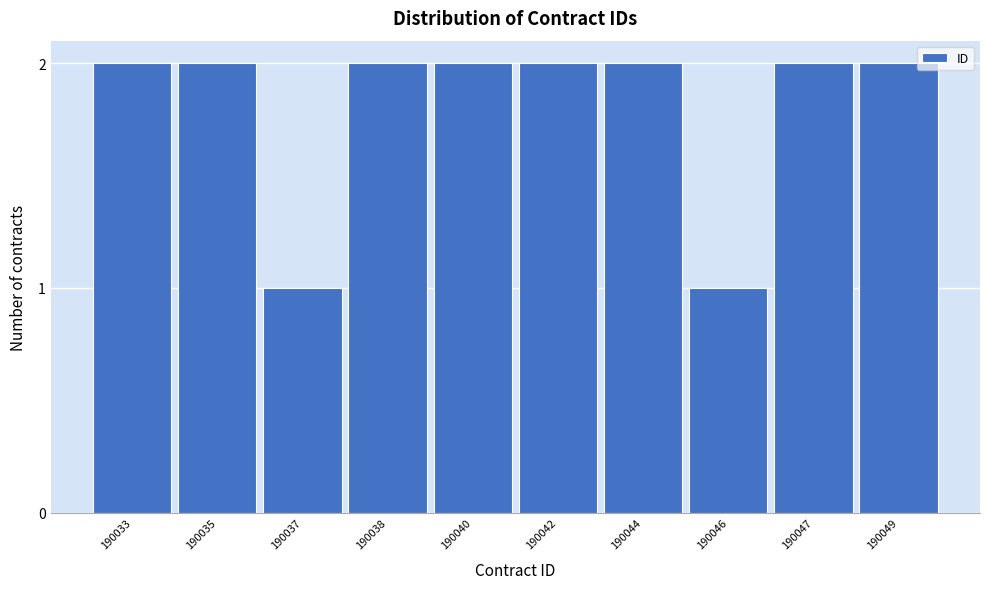

Reading right to left, list all the values displayed in this chart.

2	2	1	2	2	2	2	1	2	2